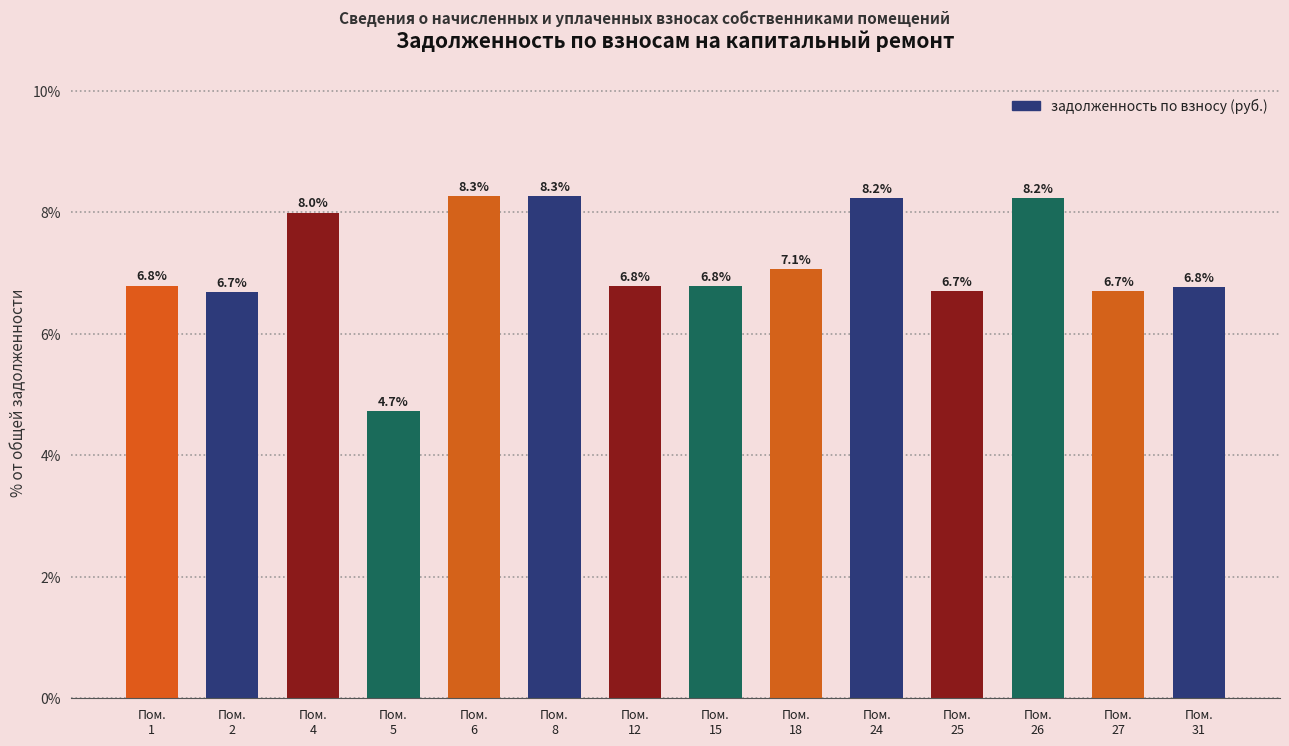

What is the difference between the values at Пом.
5 and Пом.
26?

3.5